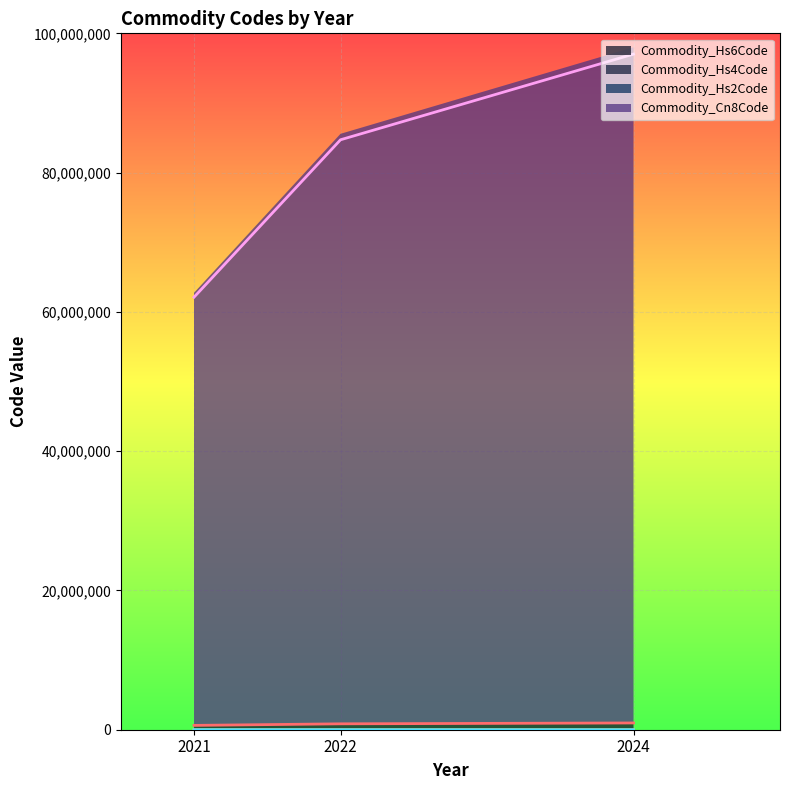

What is the sum of the Commodity_Hs6Code values at 2024 and 2022?

1817340